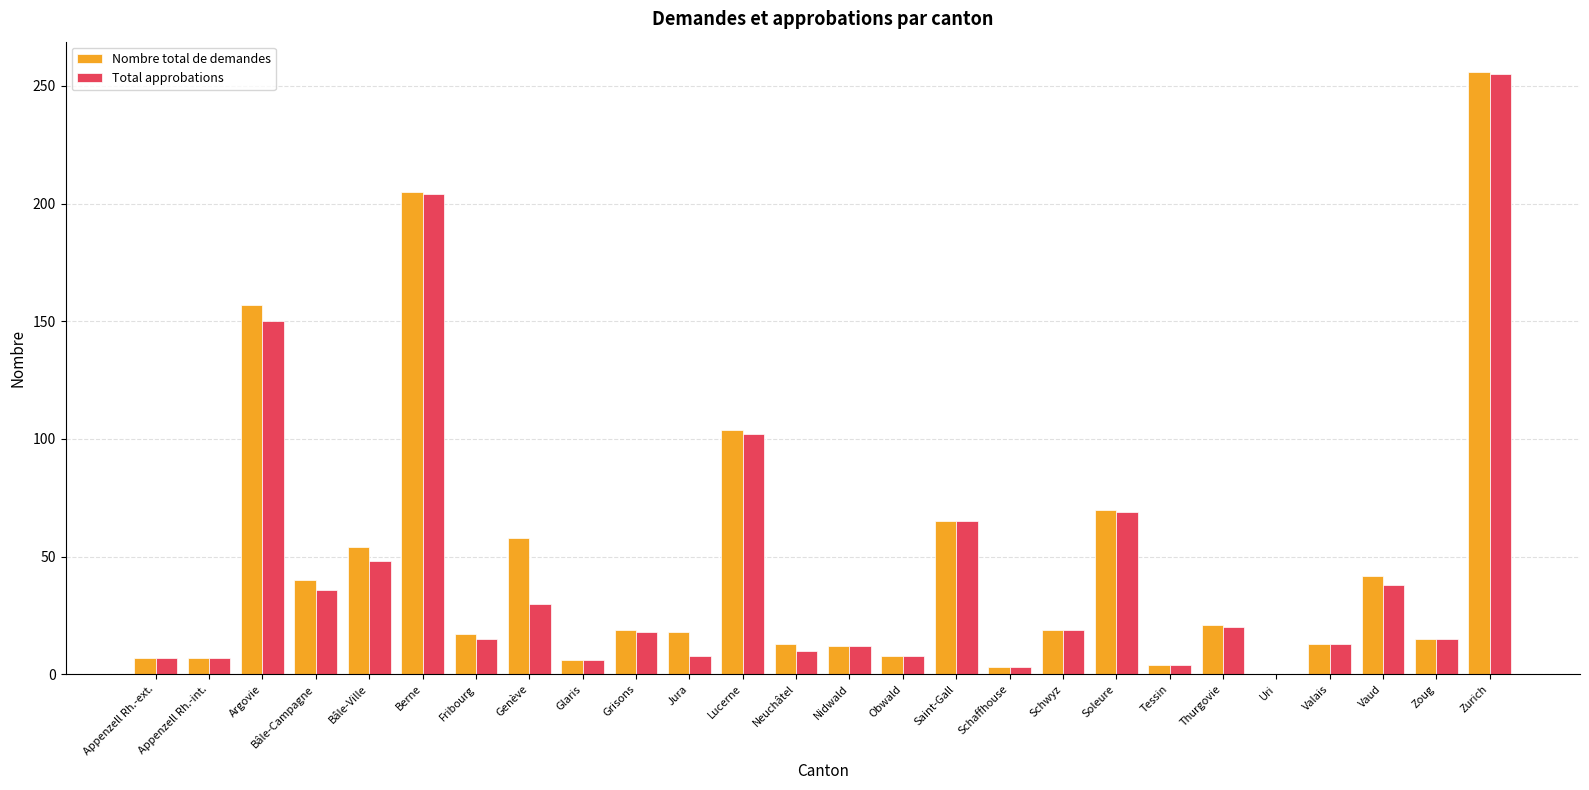

Between Glaris and Soleure, which series saw the biggest shift?

Nombre total de demandes